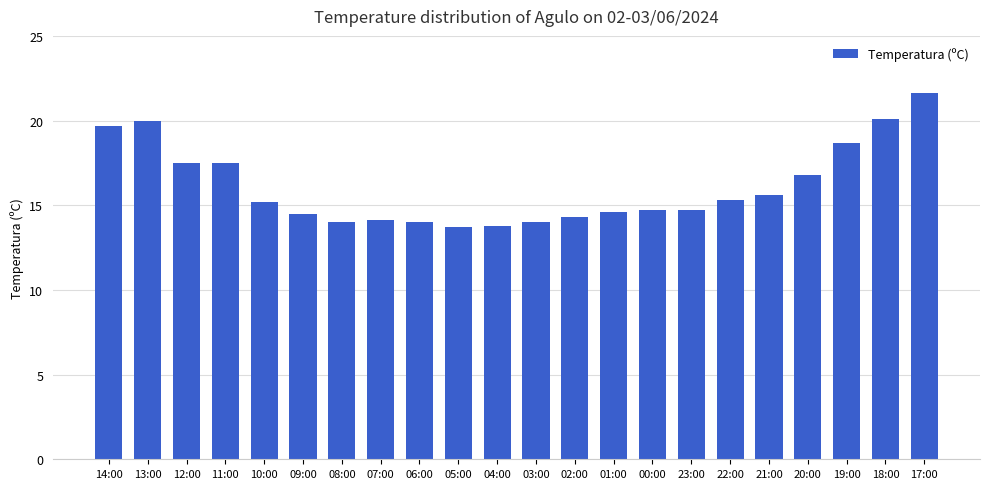

What is the value of the 16th bar from the left?

14.7